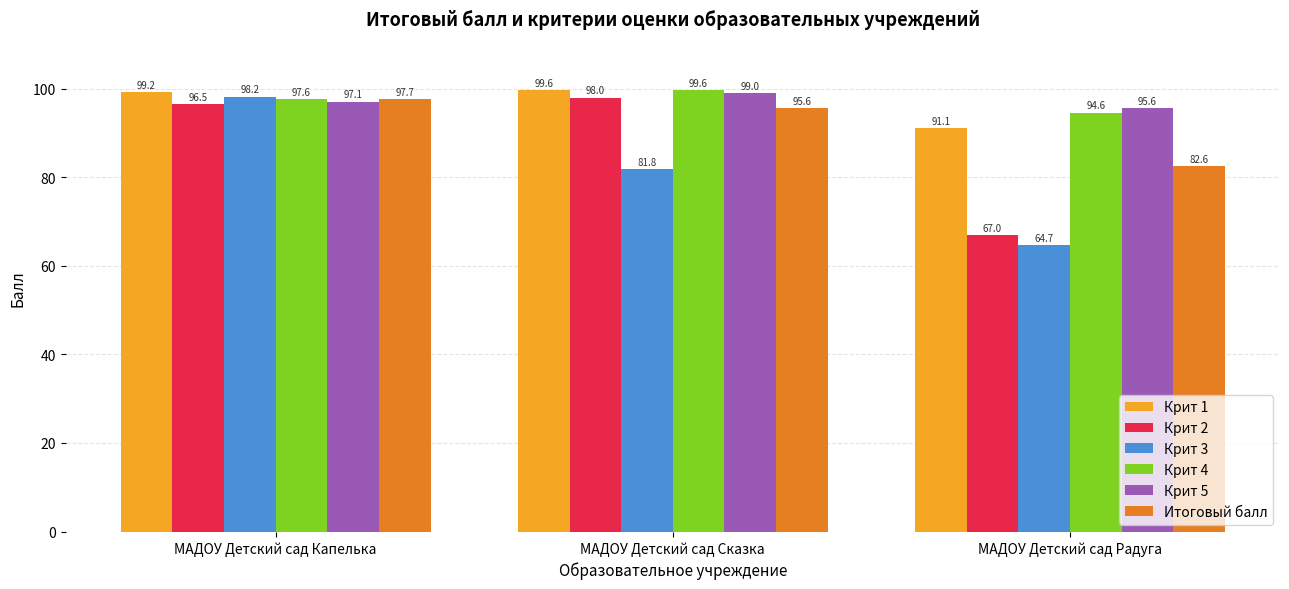

How many data points in Крит 5 are less than 97?

1